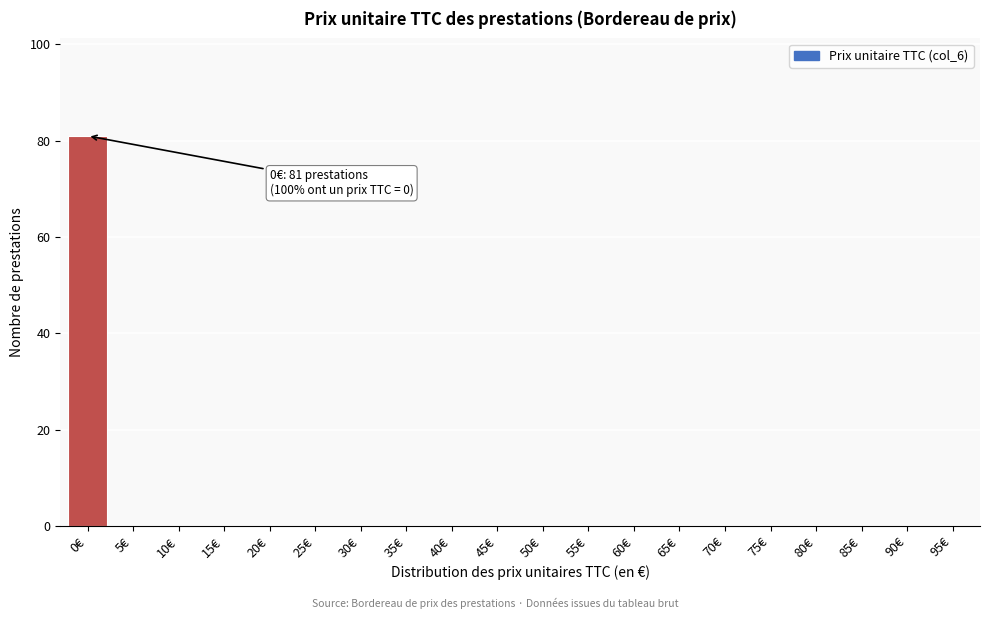

Reading right to left, extract all data points from this chart.

95€=0	90€=0	85€=0	80€=0	75€=0	70€=0	65€=0	60€=0	55€=0	50€=0	45€=0	40€=0	35€=0	30€=0	25€=0	20€=0	15€=0	10€=0	5€=0	0€=81